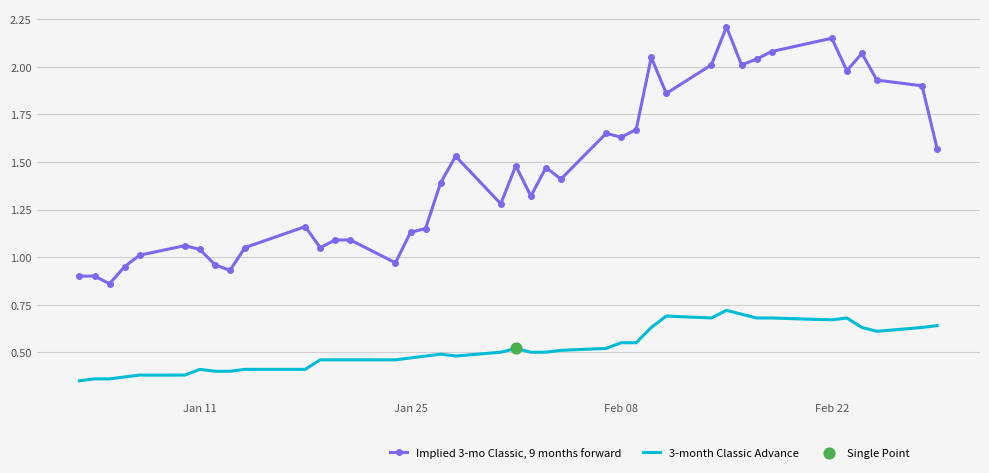

True or false: Implied 3-mo Classic, 9 months forward and 3-month Classic Advance cross at least once.

False